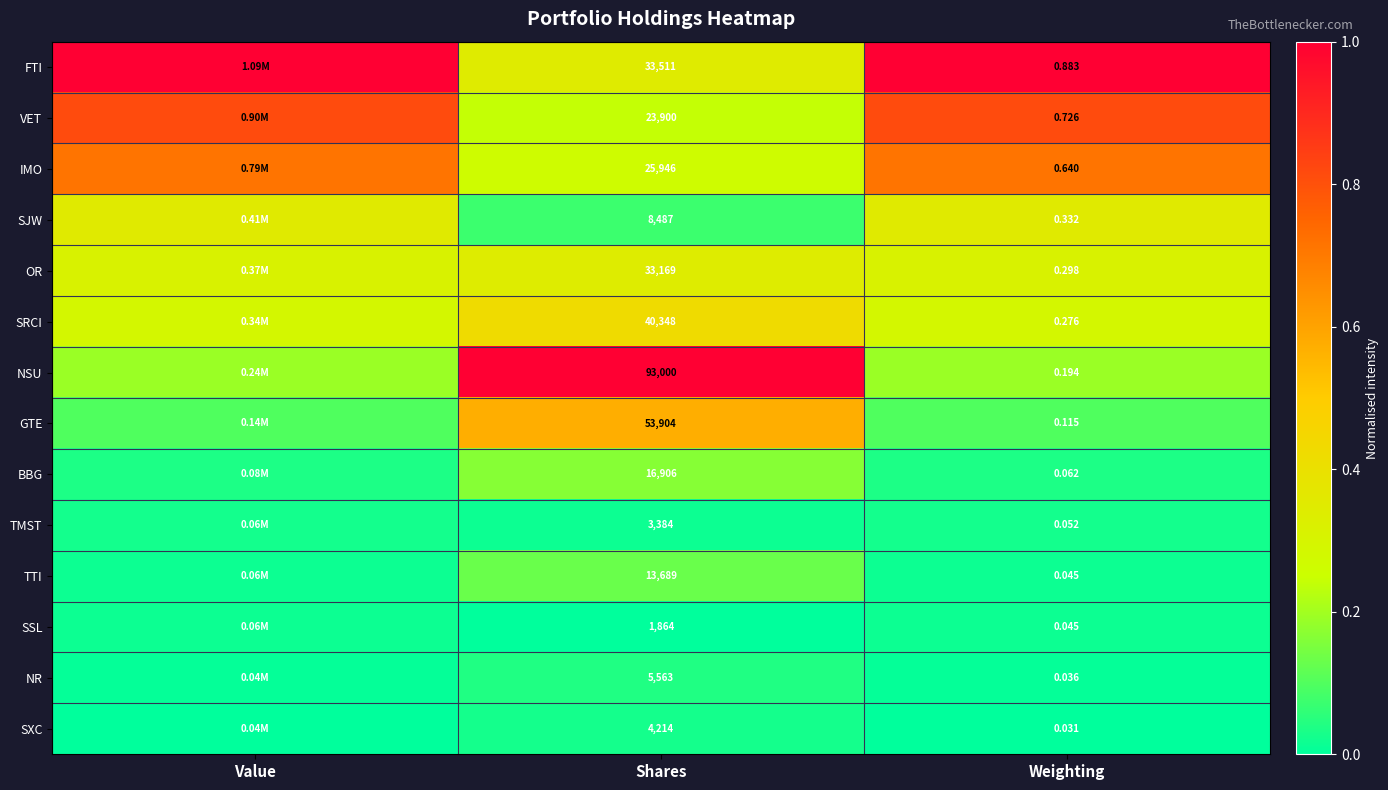

Is the value of SXC at Weighting greater than the value of BBG at Shares?

No